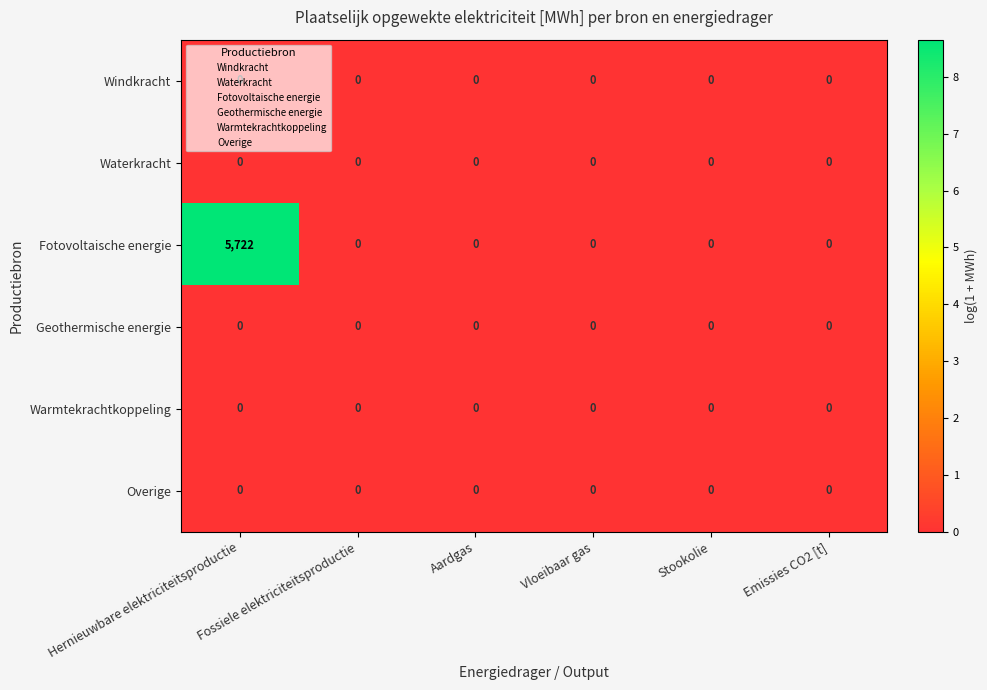

Is it true that Warmtekrachtkoppeling equals 0 at Fossiele elektriciteitsproductie?

True